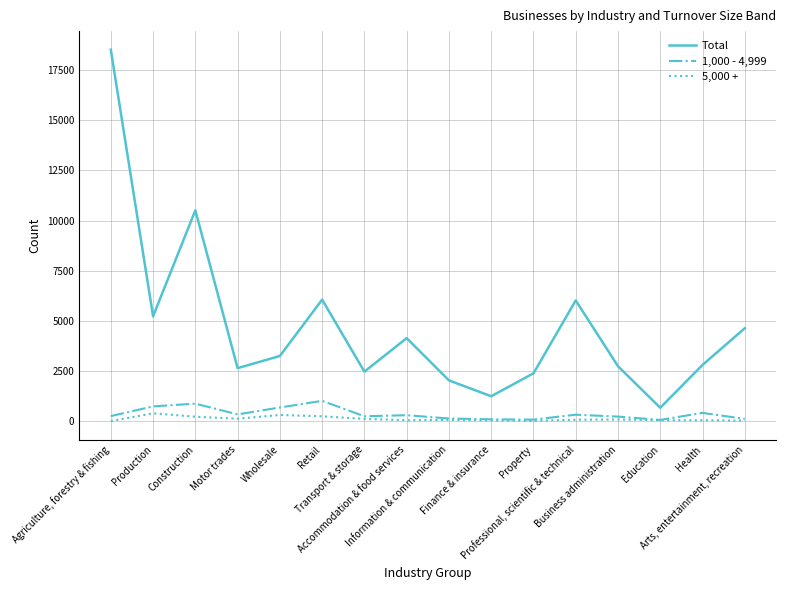

True or false: Total and 1,000 - 4,999 intersect in this chart.

False